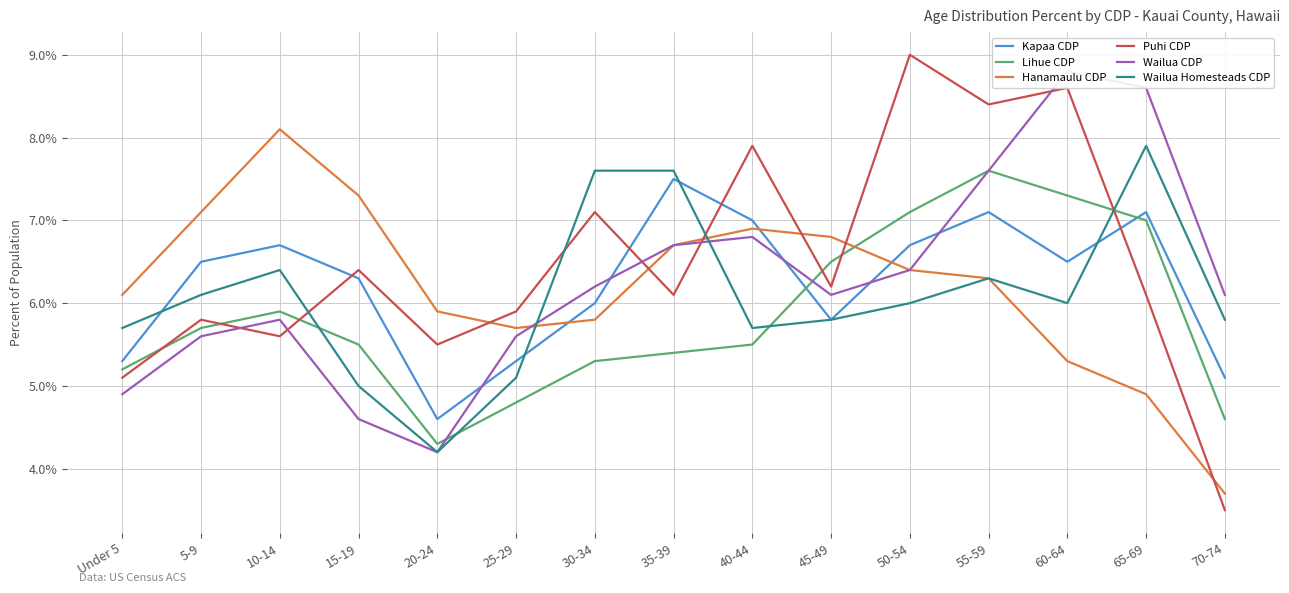

What is the sum of the Hanamaulu CDP values at 45-49 and 70-74?

0.1